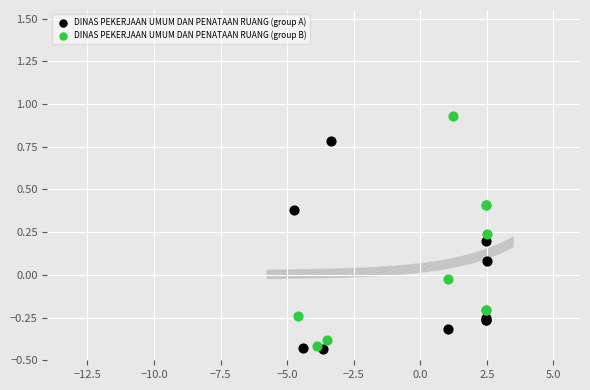

Which series contains the highest Y value?

DINAS PEKERJAAN UMUM DAN PENATAAN RUANG (group B)